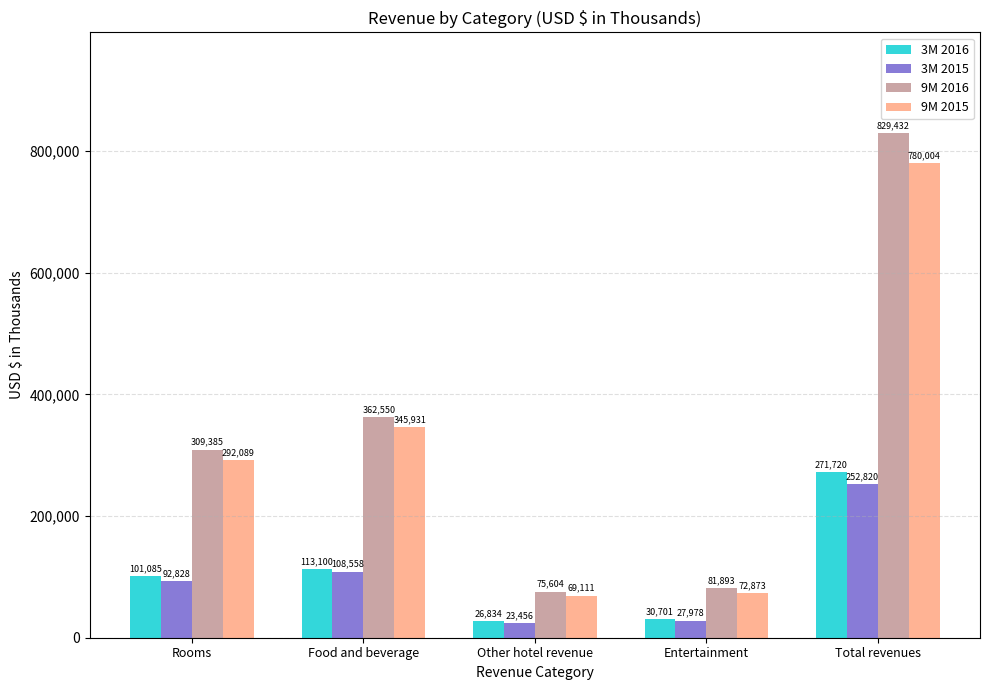

What is the spread (max minus min) of values at Total revenues?

576612